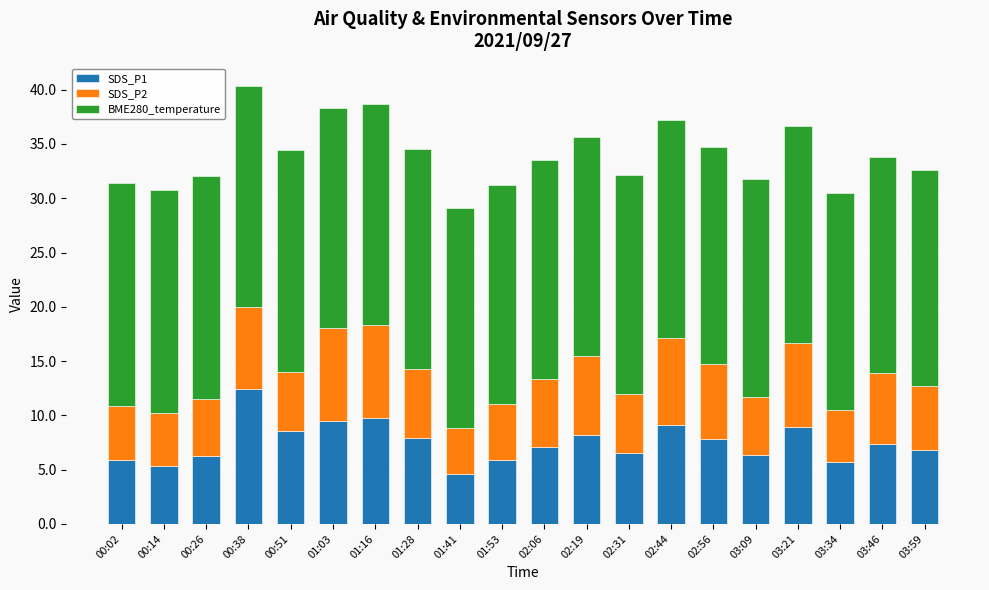

Is it true that SDS_P1 equals 9.8 at 01:16?

True